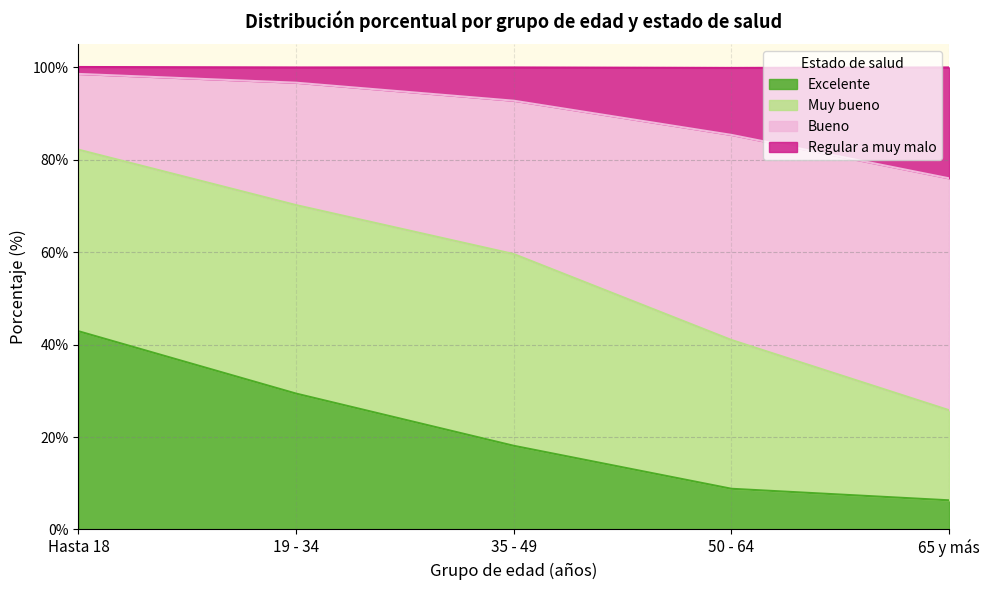

Is it true that Excelente equals 6.3 at 65 y más?

True